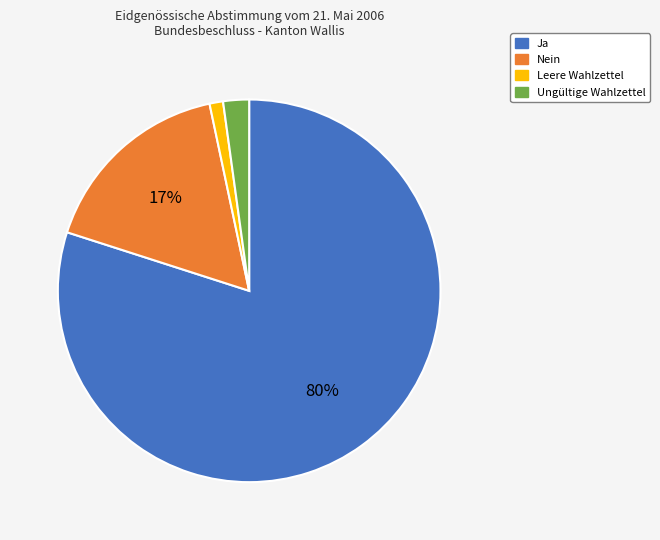

What is the smallest slice in the pie chart?

Leere Wahlzettel